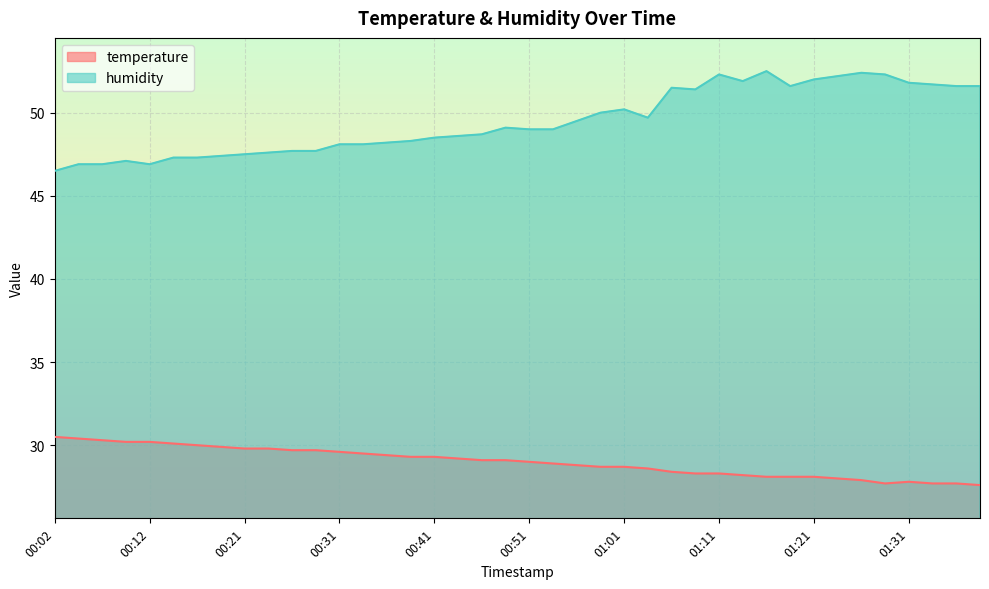

Which series has the largest total across all categories?

humidity